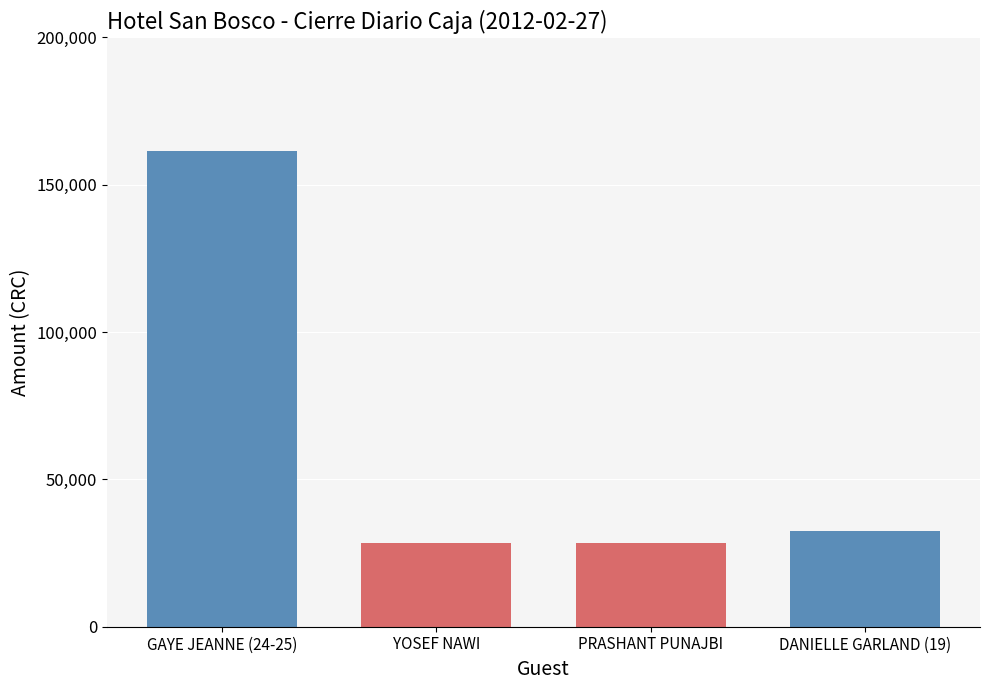

Reading left to right, list all the values displayed in this chart.

161600	28280	28280	32320